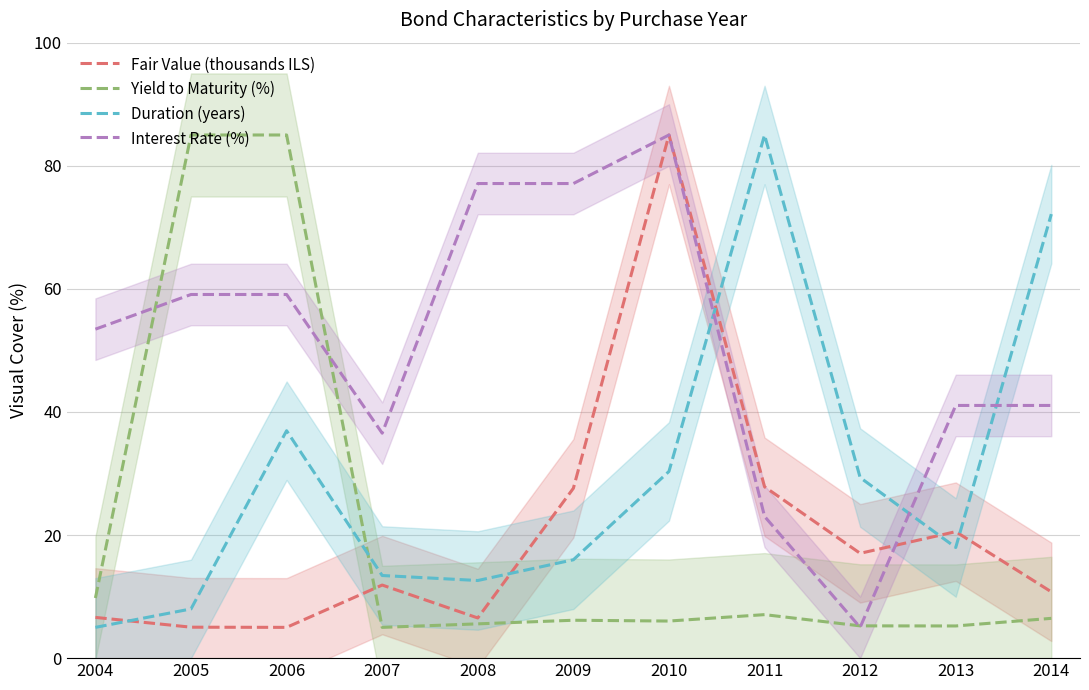

What are all the series names shown in the legend?

Fair Value (thousands ILS), Yield to Maturity (%), Duration (years), Interest Rate (%)